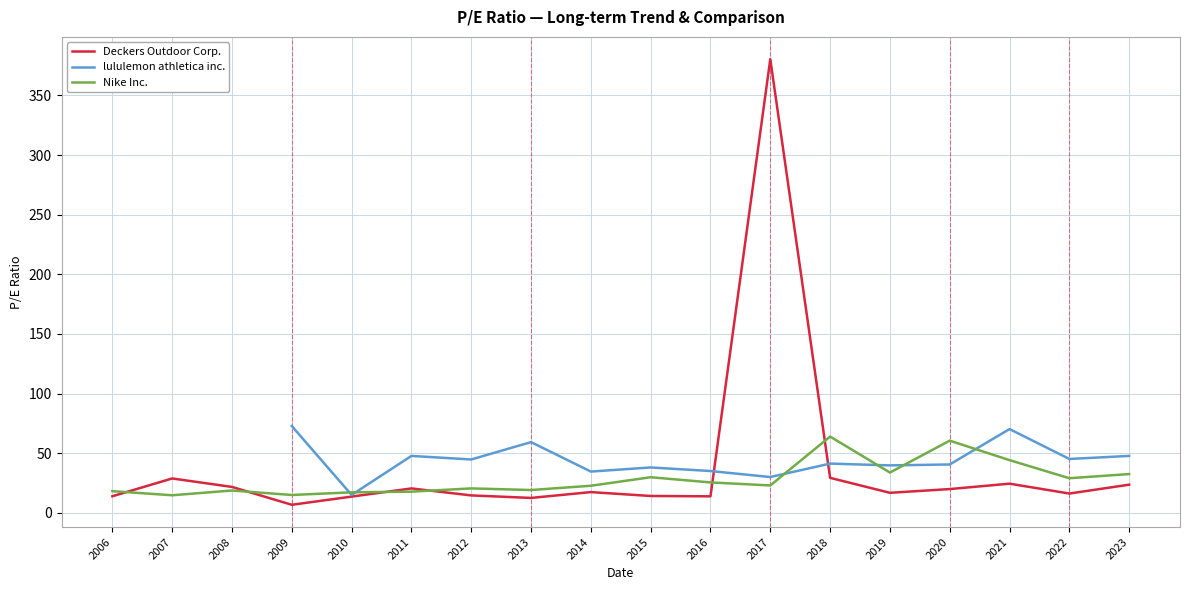

True or false: Nike Inc. has a value of 17.7 at 2011.

True